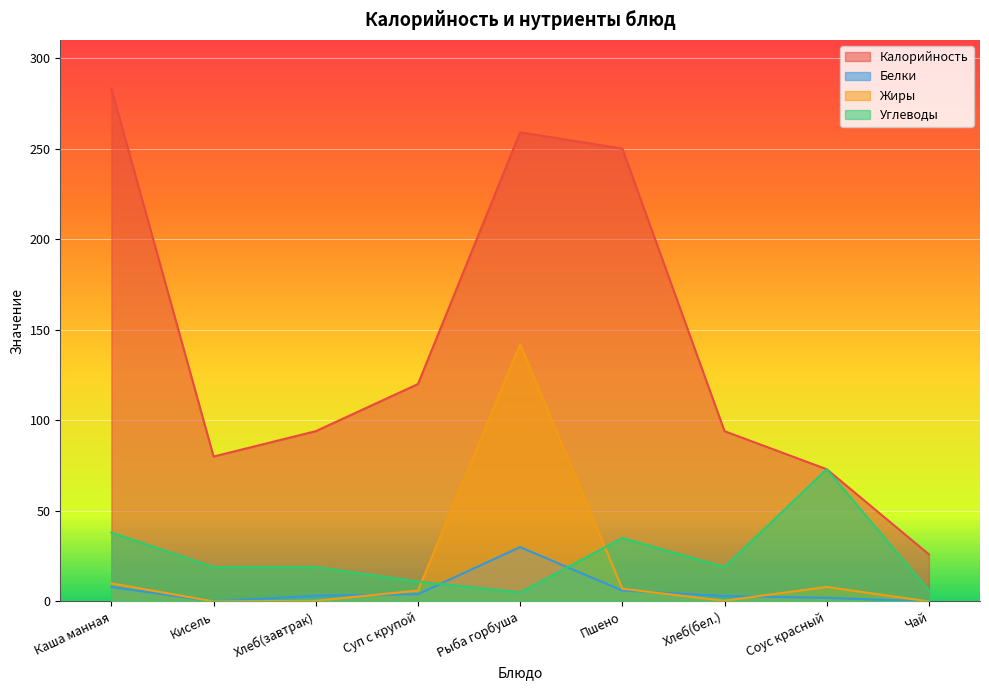

What position from the right is Кисель?

8